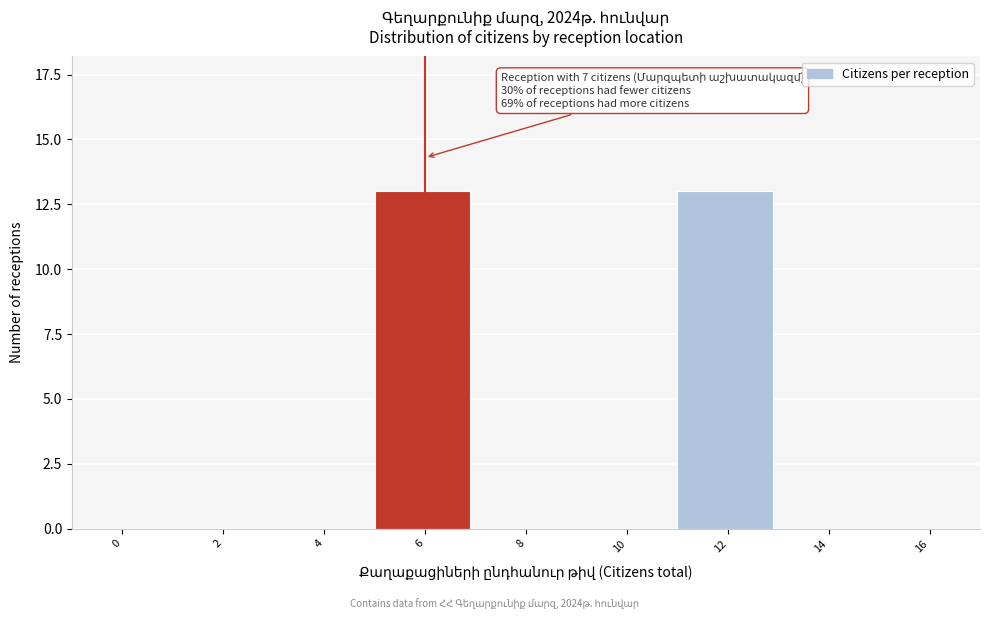

Reading right to left, list all the values displayed in this chart.

16=0	14=0	12=13	10=0	8=0	6=13	4=0	2=0	0=0